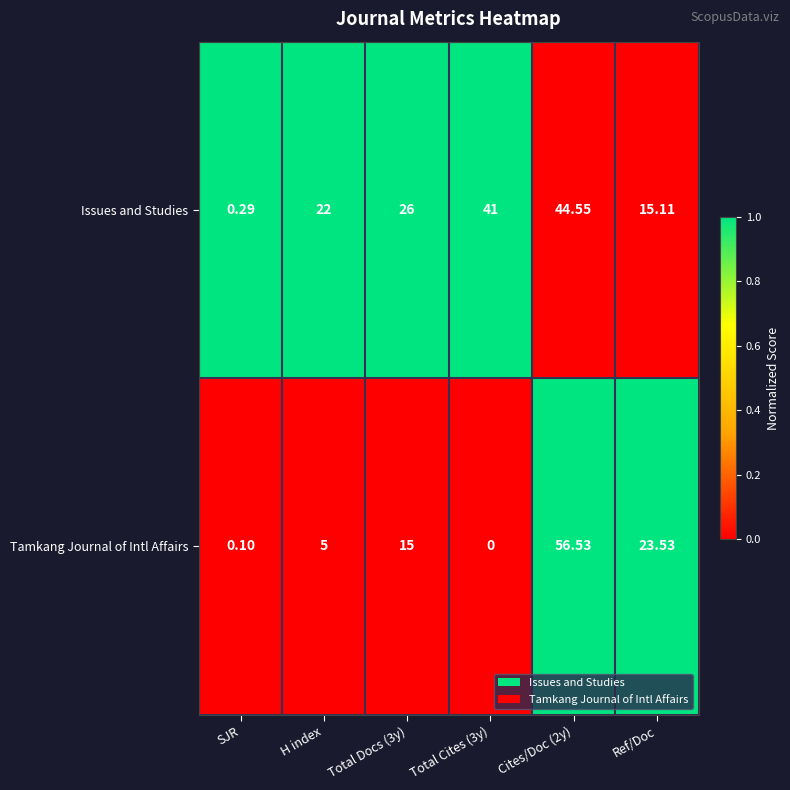

Where is Issues and Studies nearest to the value 22?

H index